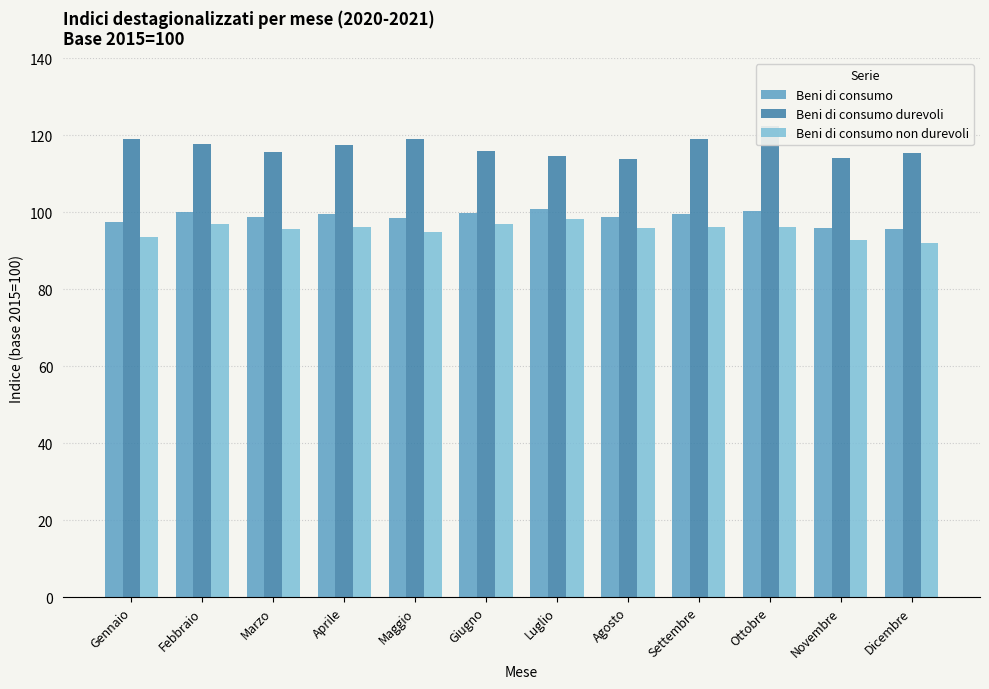

What is the sum of the Beni di consumo values at Maggio and Aprile?

198.1